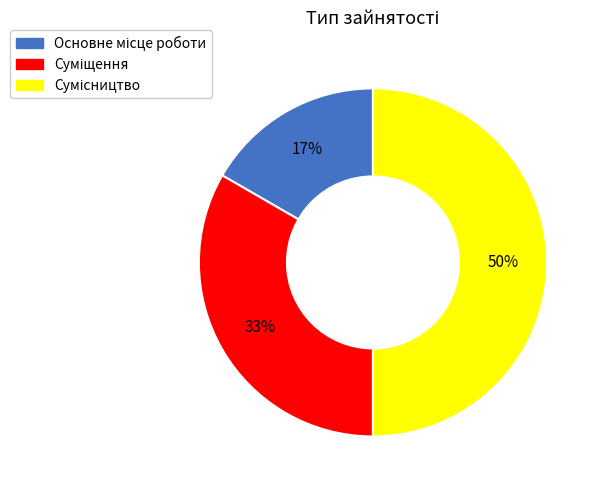

To the nearest percent, what is the difference between the largest and smallest slice percentages?

33%